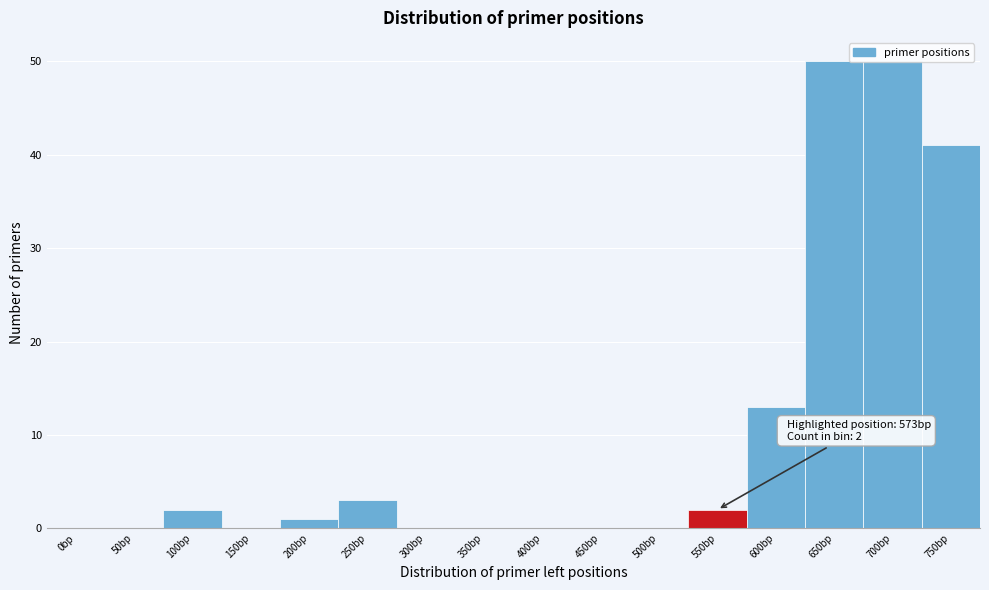

At which label is the value closest to 25?

600bp